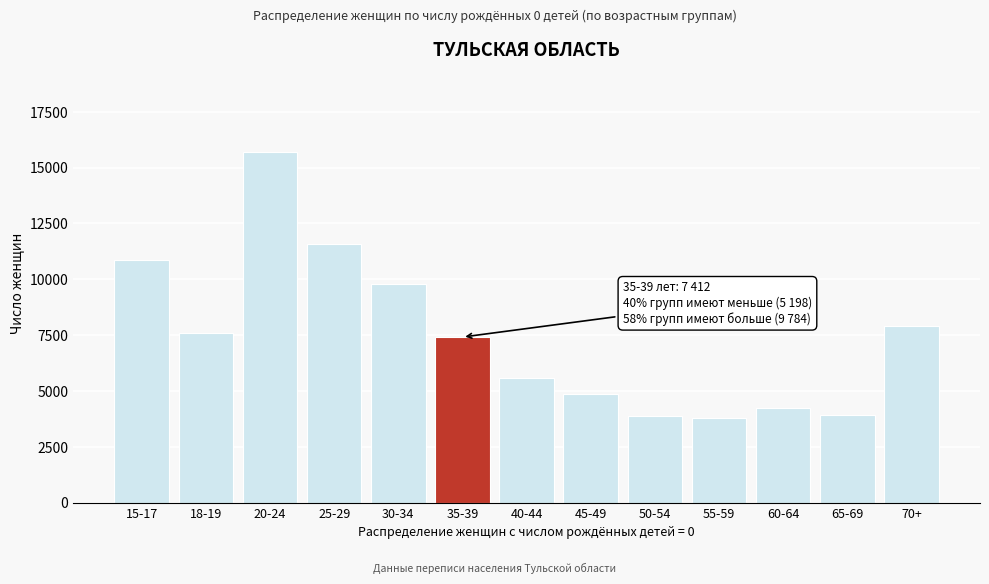

What is the difference between the second highest and minimum values?

7776